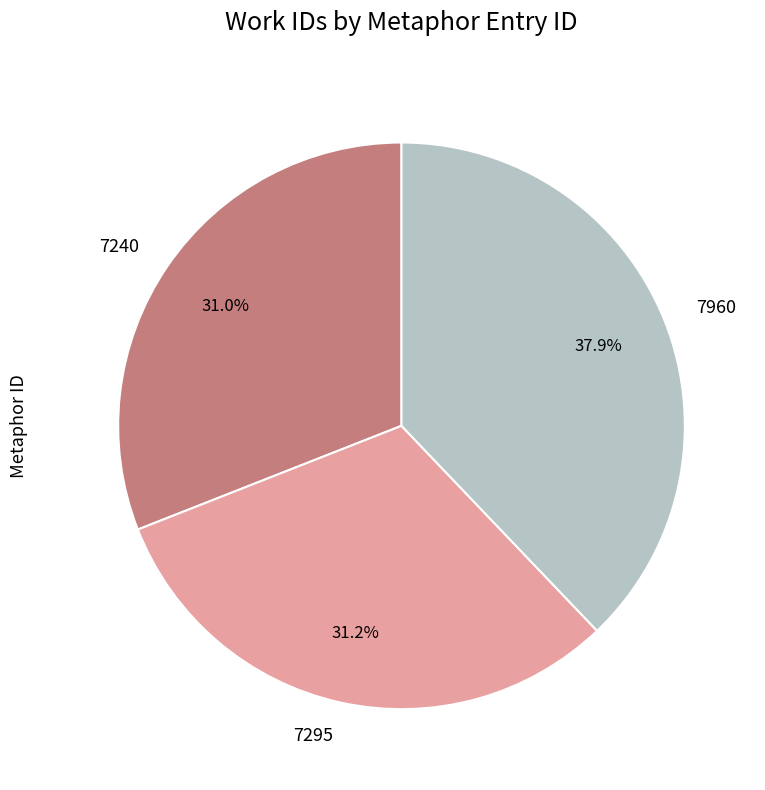

To the nearest percent, what is the difference between the largest and smallest slice percentages?

7%